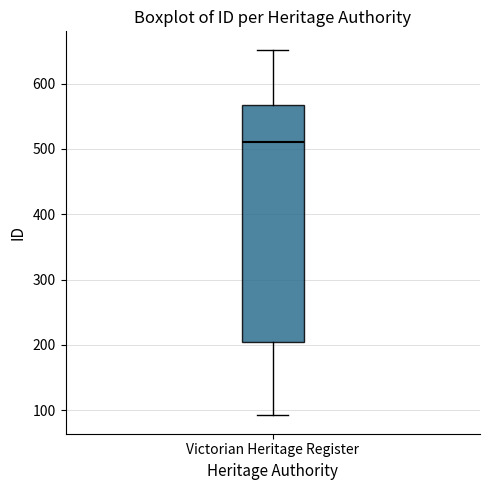

Transcribe this box plot: give where the median line is, the range the box spans, and where the two whiskers end, as read against the y-axis. The values are not printed on the chart, so give them approximately, as read against the axis.

median 510, box 210 to 570, whiskers 90 to 650